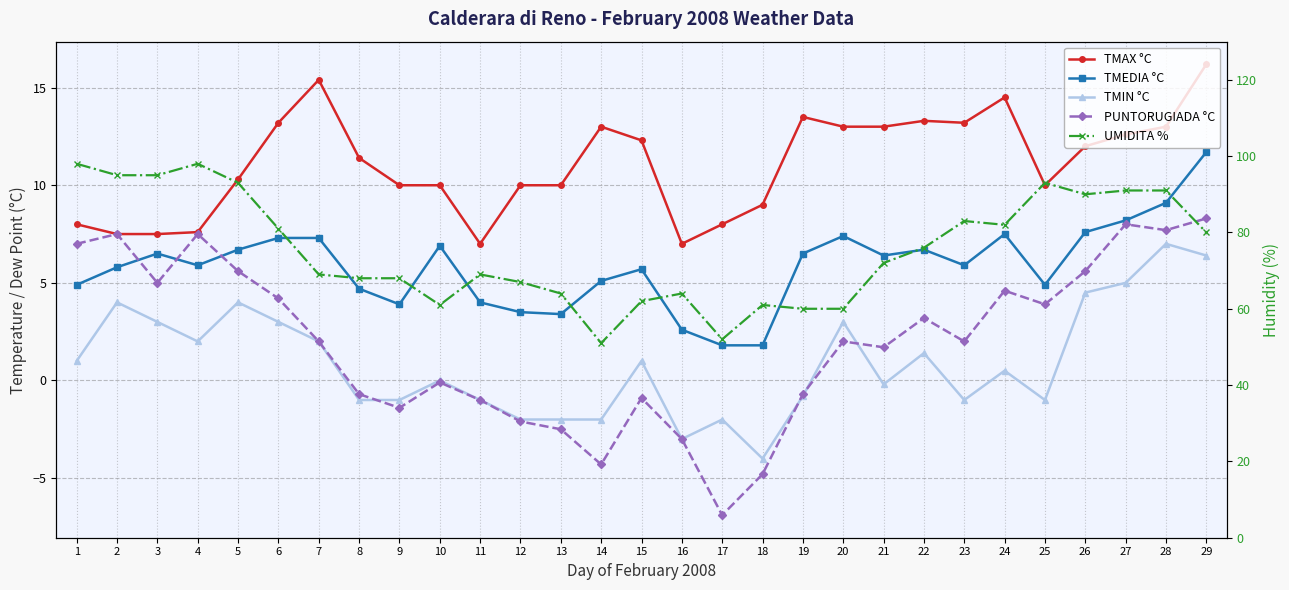

What is the value of the TMEDIA °C point at the 15th from the left?

5.7